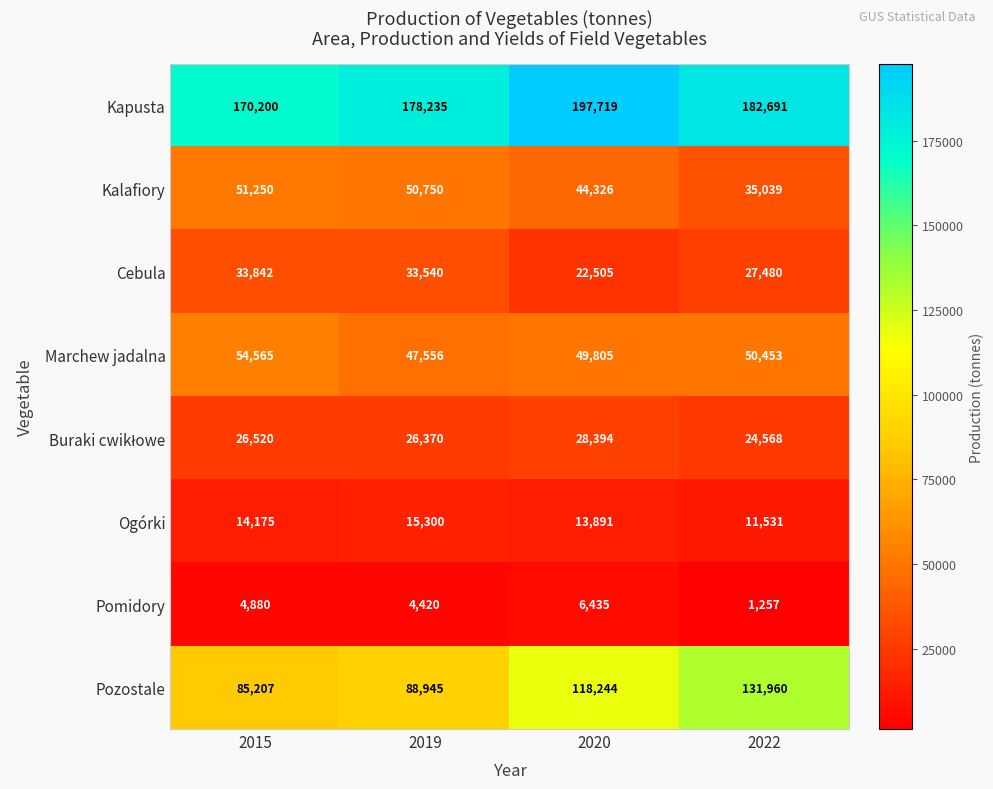

What is the sum of all Ogórki values?

54897